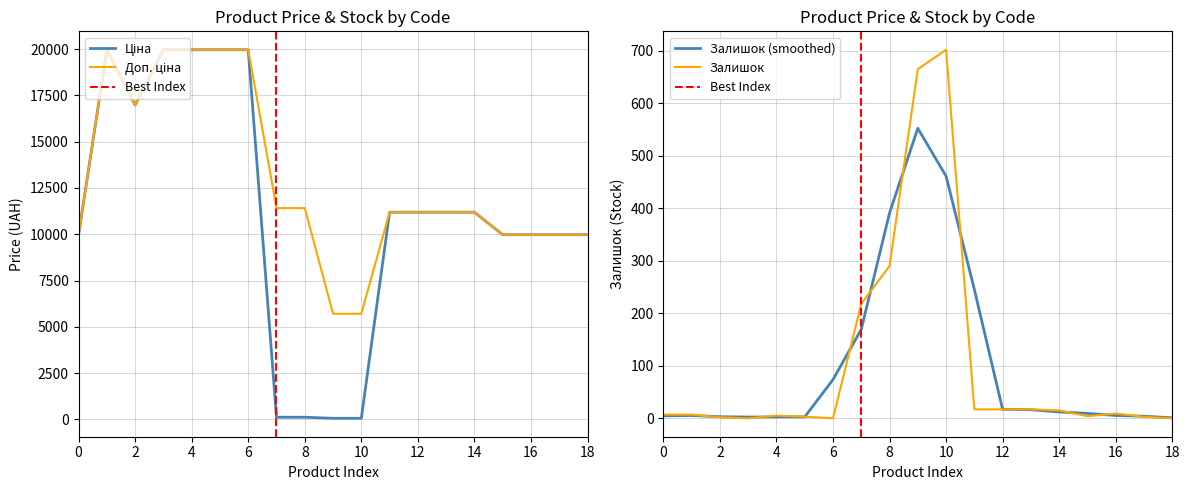

What is the maximum value for Залишок (smoothed)?

552.3